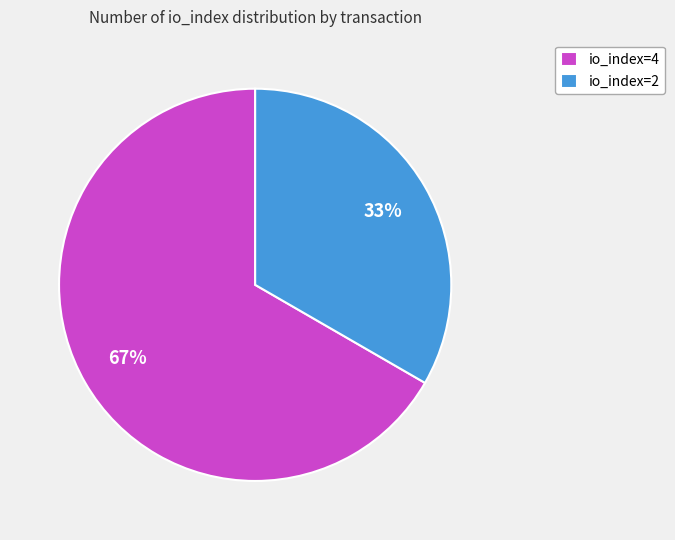

Does io_index=4 account for over 50% of the chart?

Yes